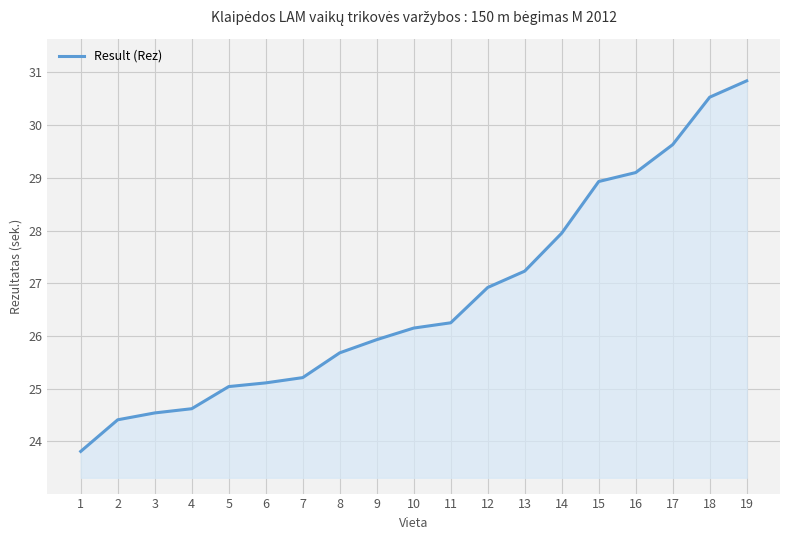

True or false: the data has more than 1 interior local peaks.

False